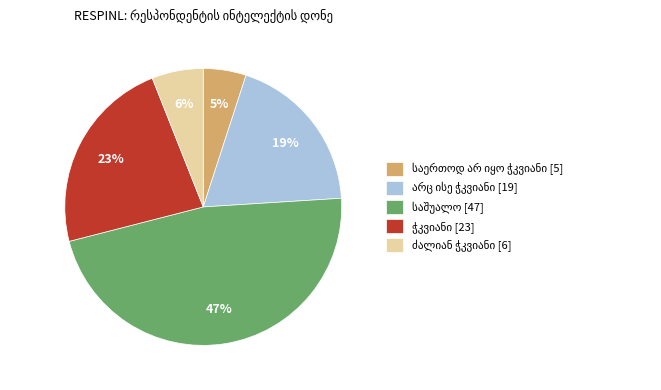

Is there a majority slice in this chart?

No